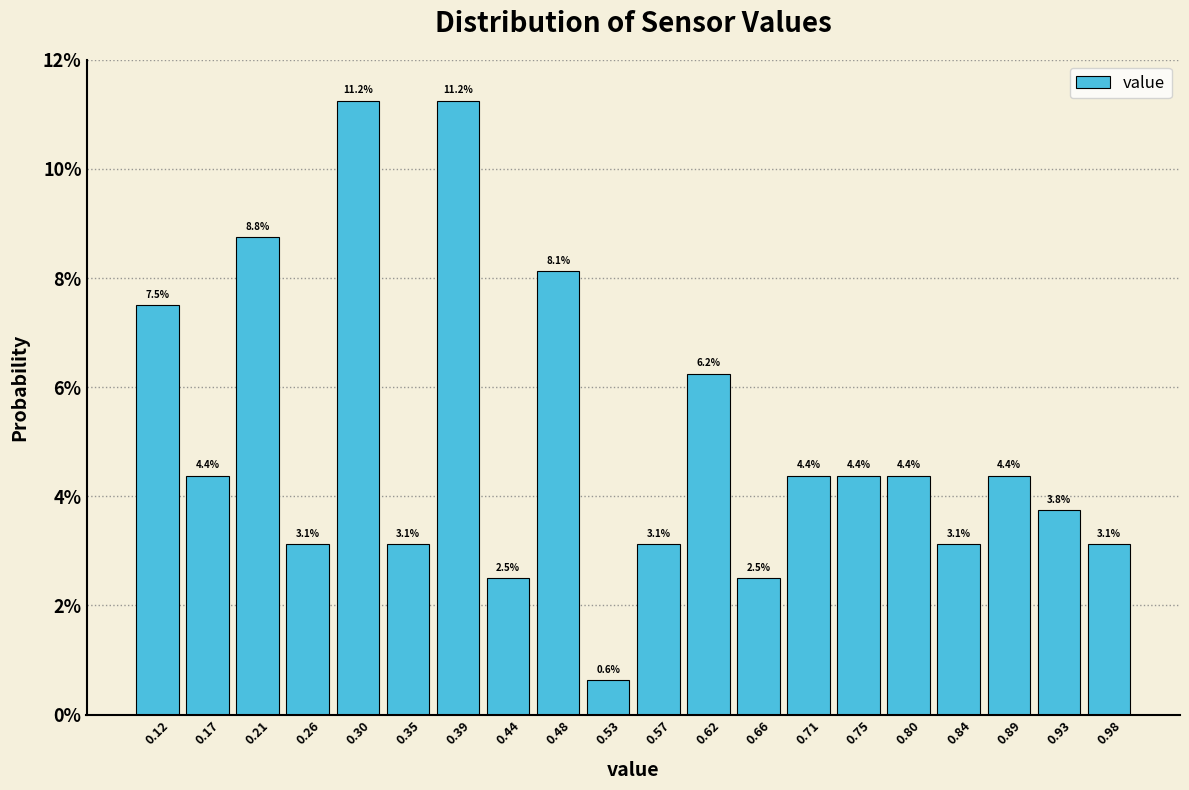

Reading left to right, transcribe this chart: for each bar, give the range it covers on the x-axis and its height.

0.100 to 0.145: 7.5
0.145 to 0.190: 4.4
0.190 to 0.235: 8.8
0.235 to 0.280: 3.1
0.280 to 0.325: 11.2
0.325 to 0.370: 3.1
0.370 to 0.415: 11.2
0.415 to 0.460: 2.5
0.460 to 0.505: 8.1
0.505 to 0.550: 0.6
0.550 to 0.595: 3.1
0.595 to 0.640: 6.2
0.640 to 0.685: 2.5
0.685 to 0.730: 4.4
0.730 to 0.775: 4.4
0.775 to 0.820: 4.4
0.820 to 0.865: 3.1
0.865 to 0.910: 4.4
0.910 to 0.955: 3.8
0.955 to 1.000: 3.1